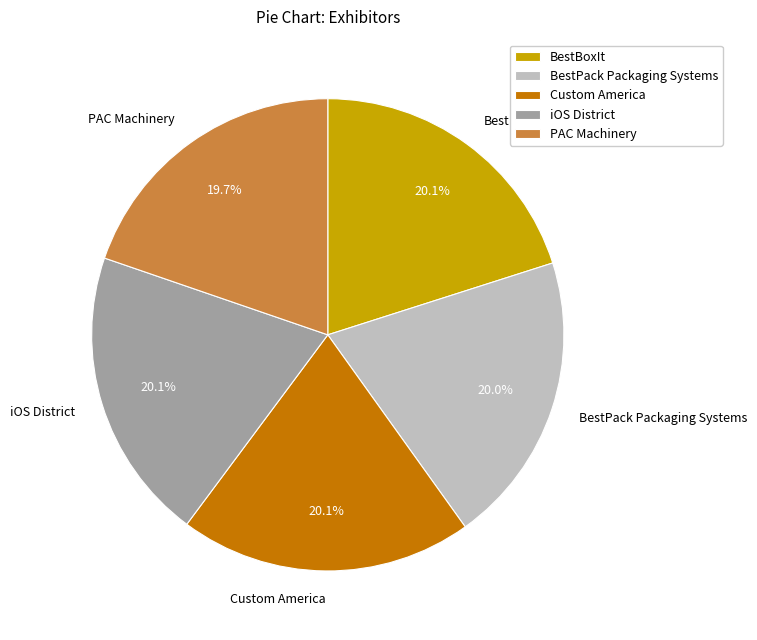

True or false: BestPack Packaging Systems accounts for 20% of the total.

True